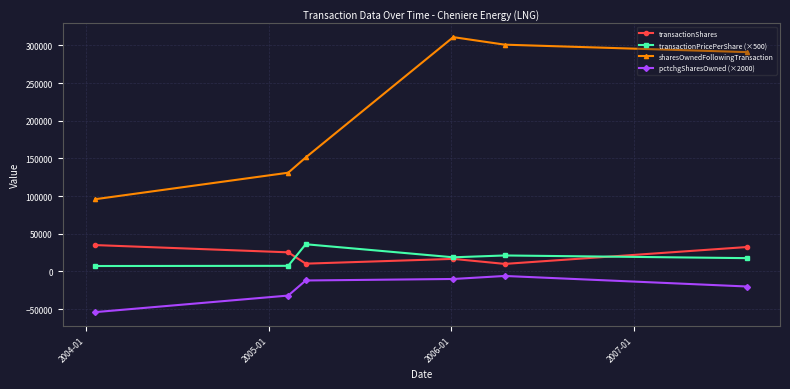

What is the maximum value for transactionShares?

35000.0